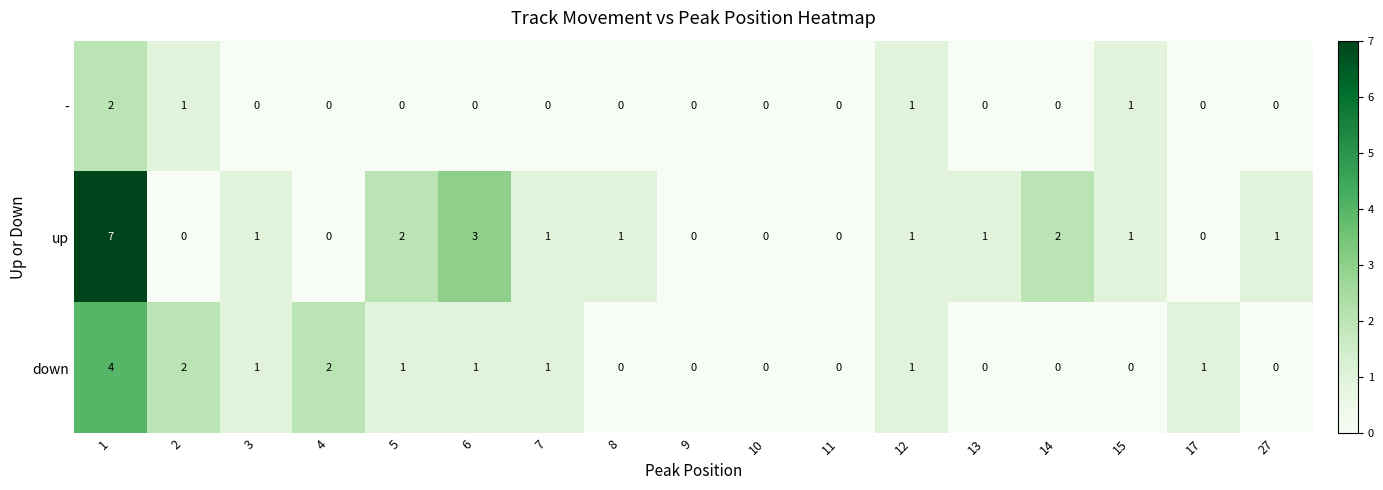

Is the value of up at 1 greater than the value of down at 2?

Yes